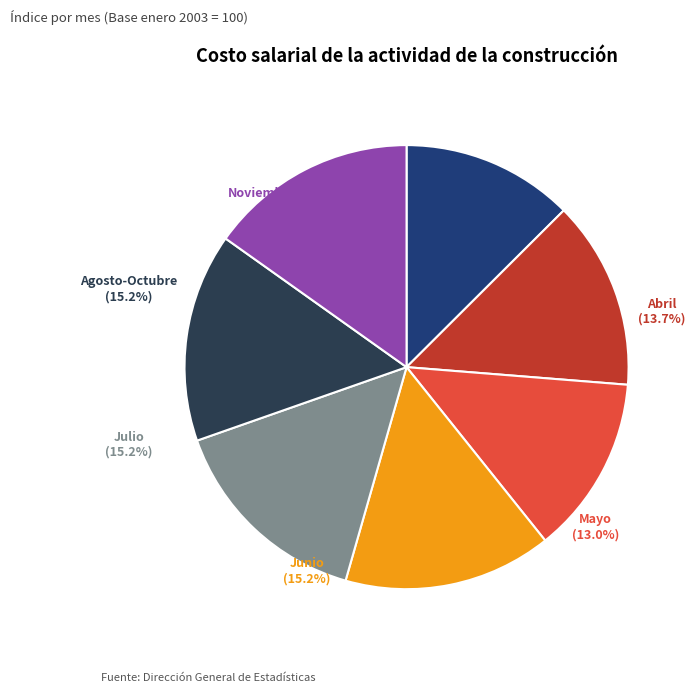

To the nearest percent, what is the average slice percentage?

14%